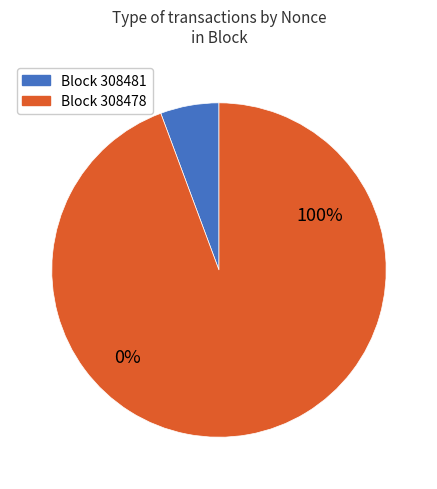

To the nearest percent, what is the difference between the 308481 and 308478 slice percentages?

100%